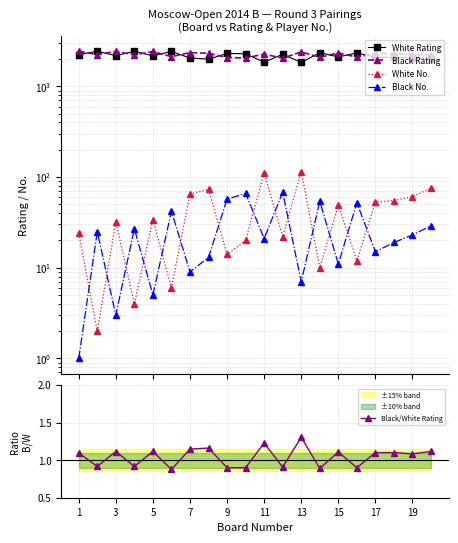

What is the highest value of the Black/White Rating series?

1.3